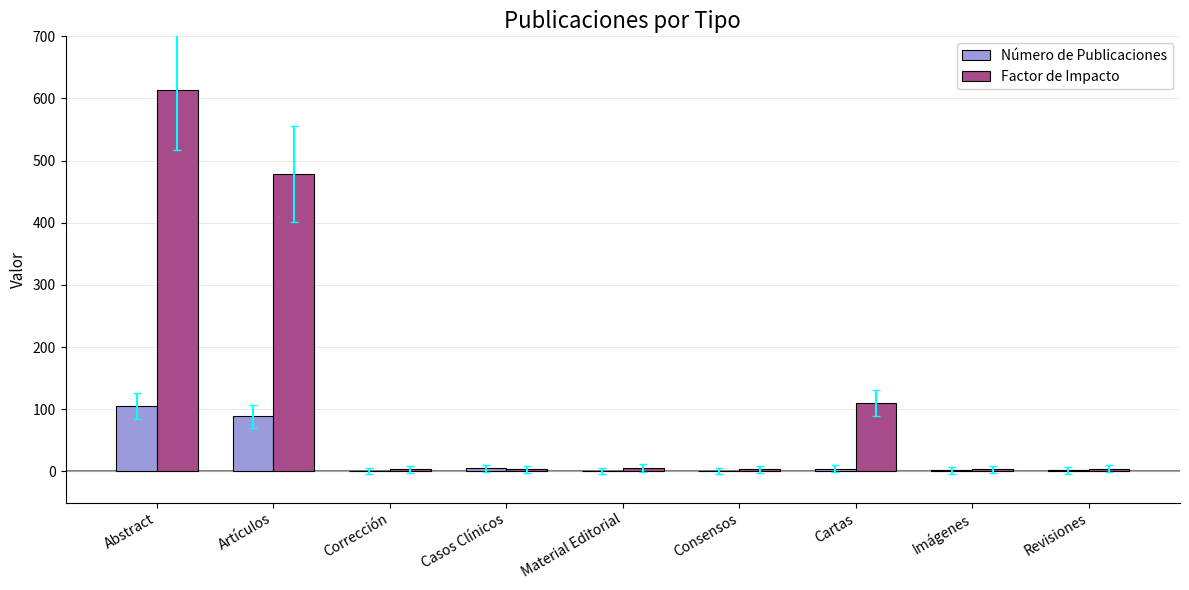

What is the total value across all series at Artículos?

567.9